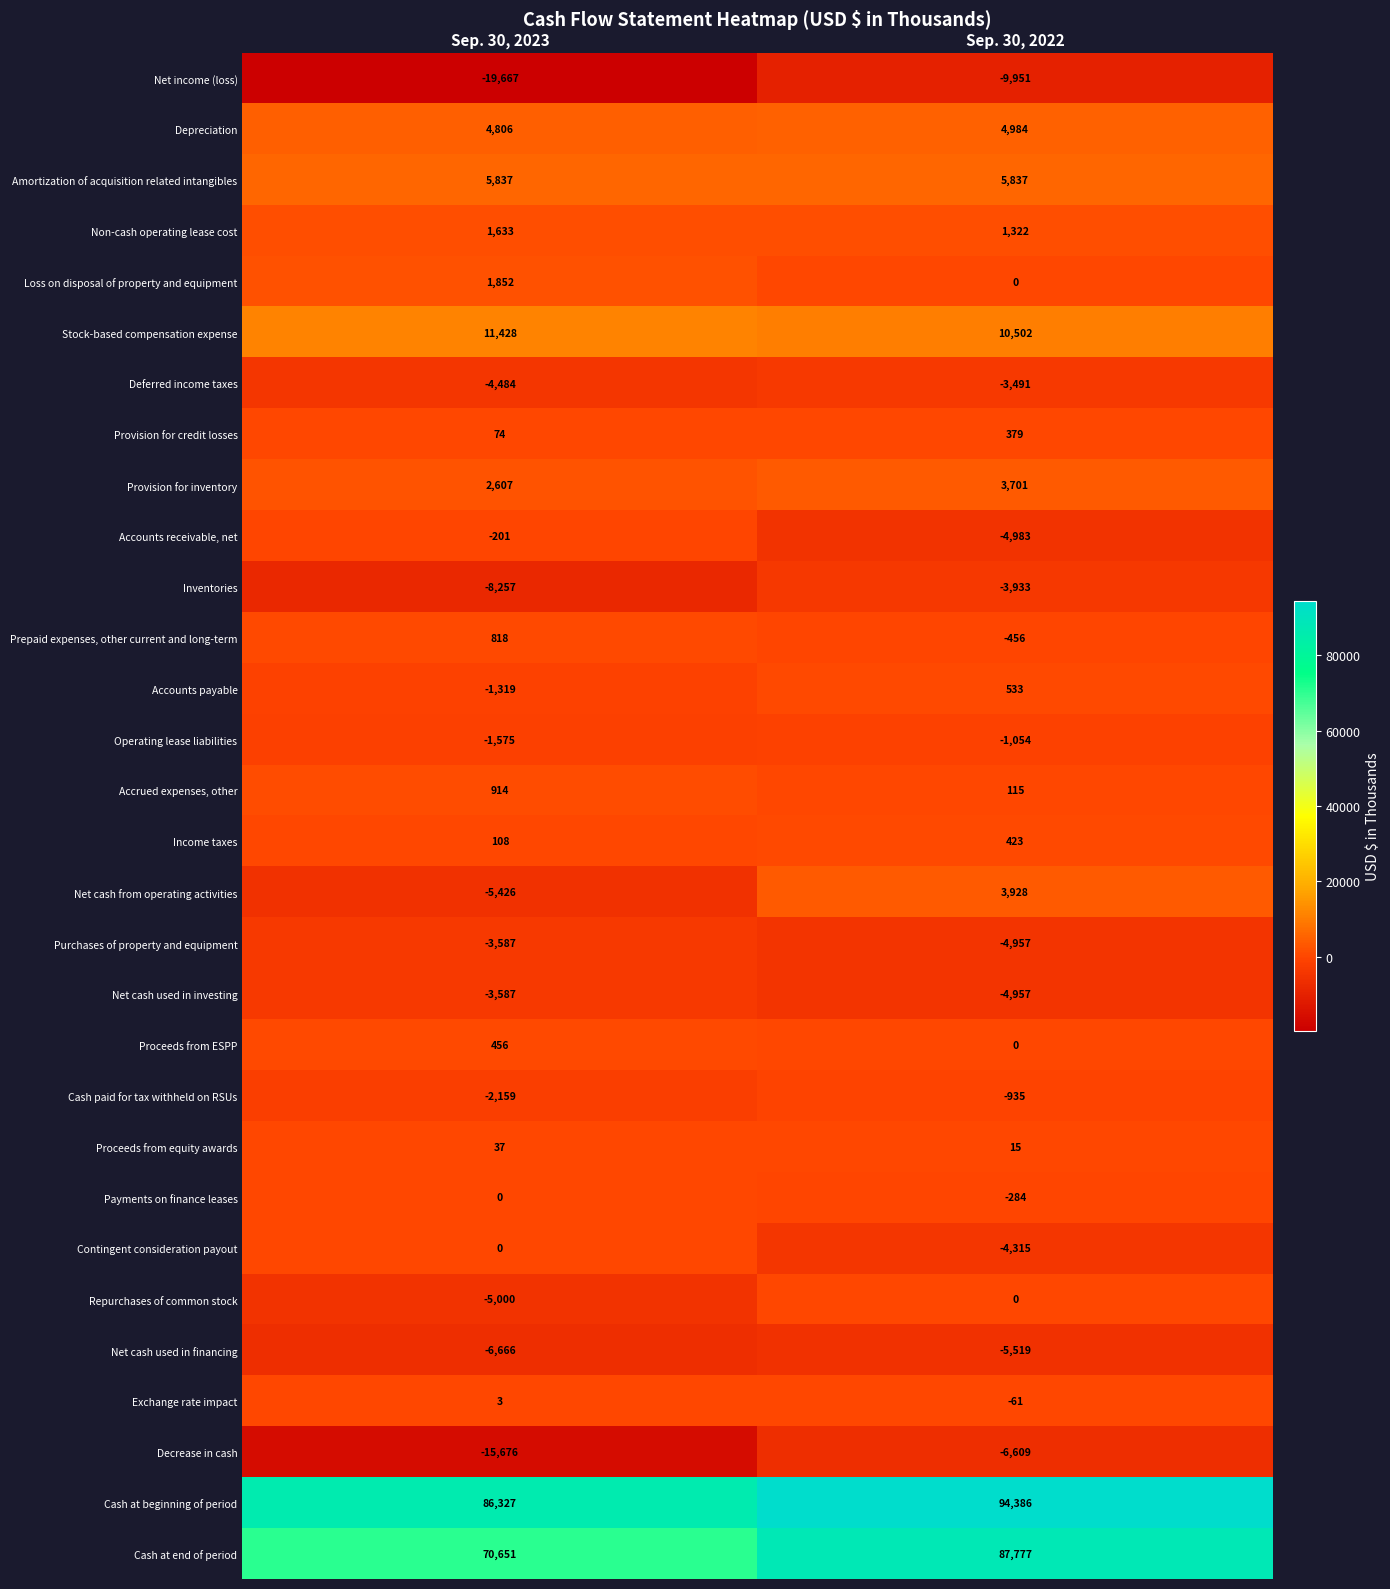

True or false: Accrued expenses, other has a value of 639 at Sep. 30, 2023.

False